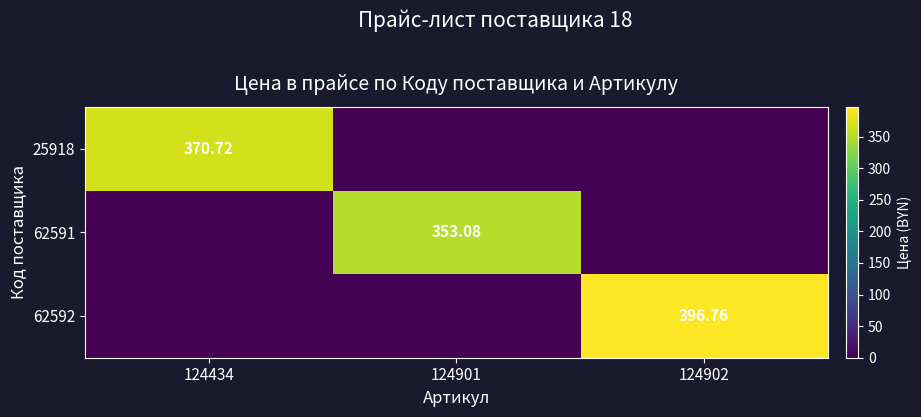

How many data points in 25918 are above 0?

1